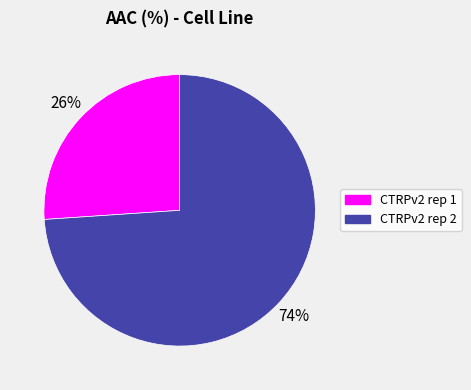

How many slices are in this pie chart?

2